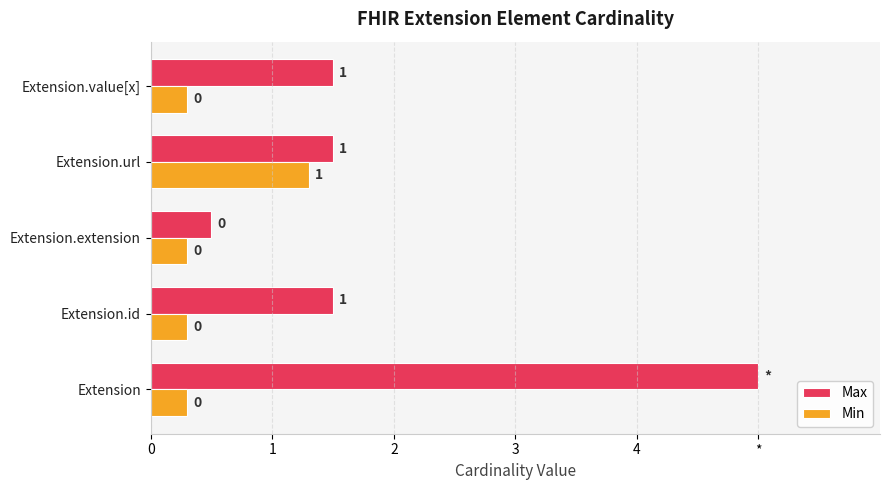

What are all the series names shown in the legend?

Max, Min